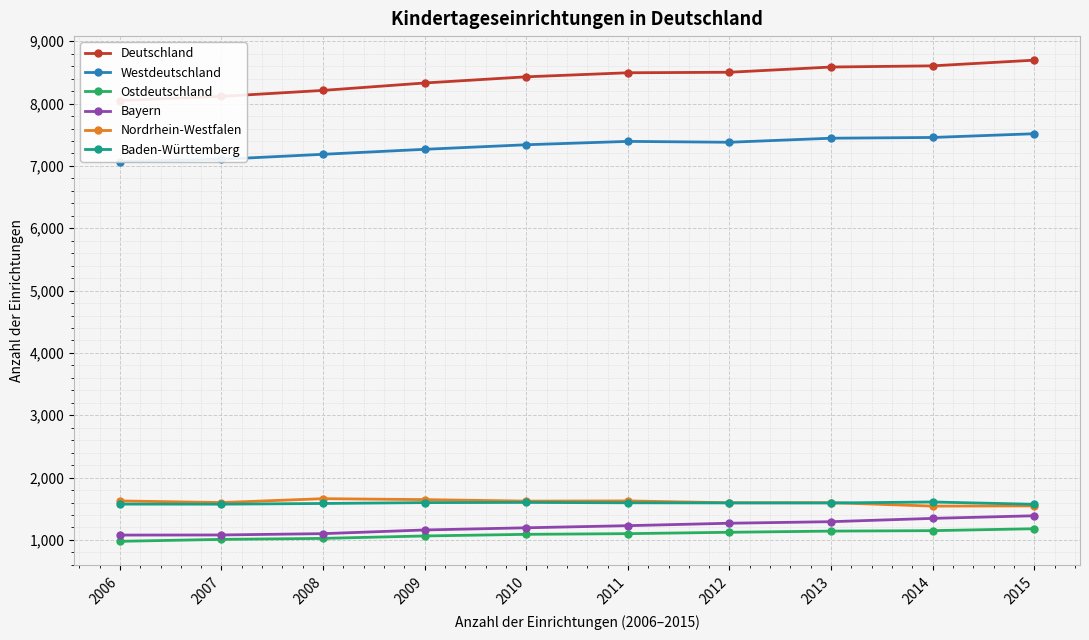

The Deutschland series shows 11748 at 2010. True or false?

False